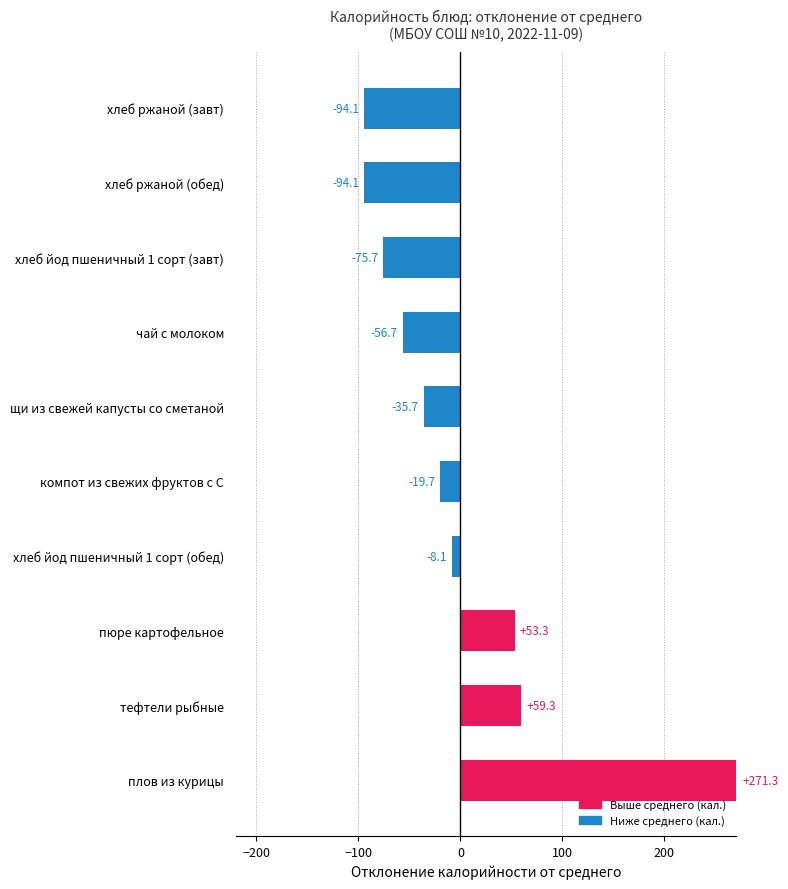

Which category has the highest value across all series?

плов из курицы